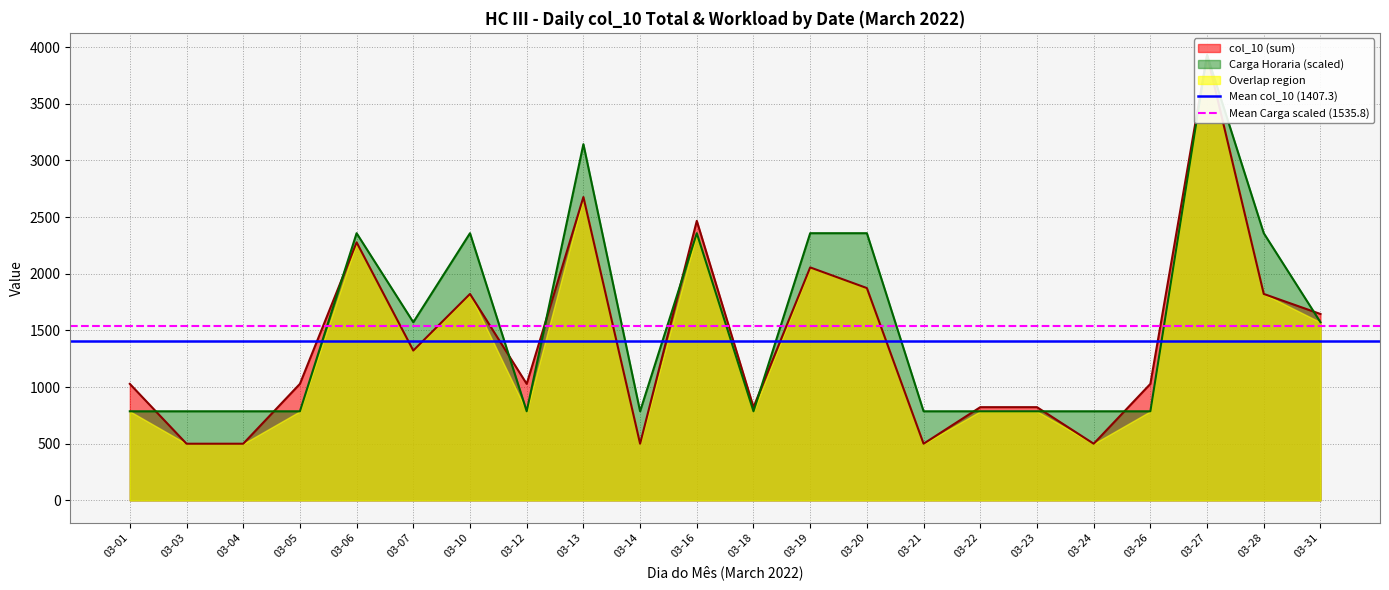

What is the average value of the Mean col_10 (1407.3) series?

1407.3